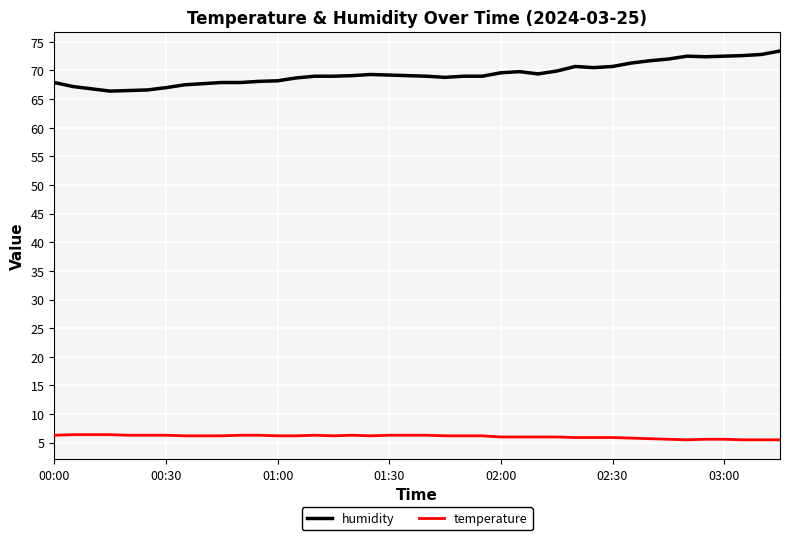

What is the greatest value displayed?

73.4